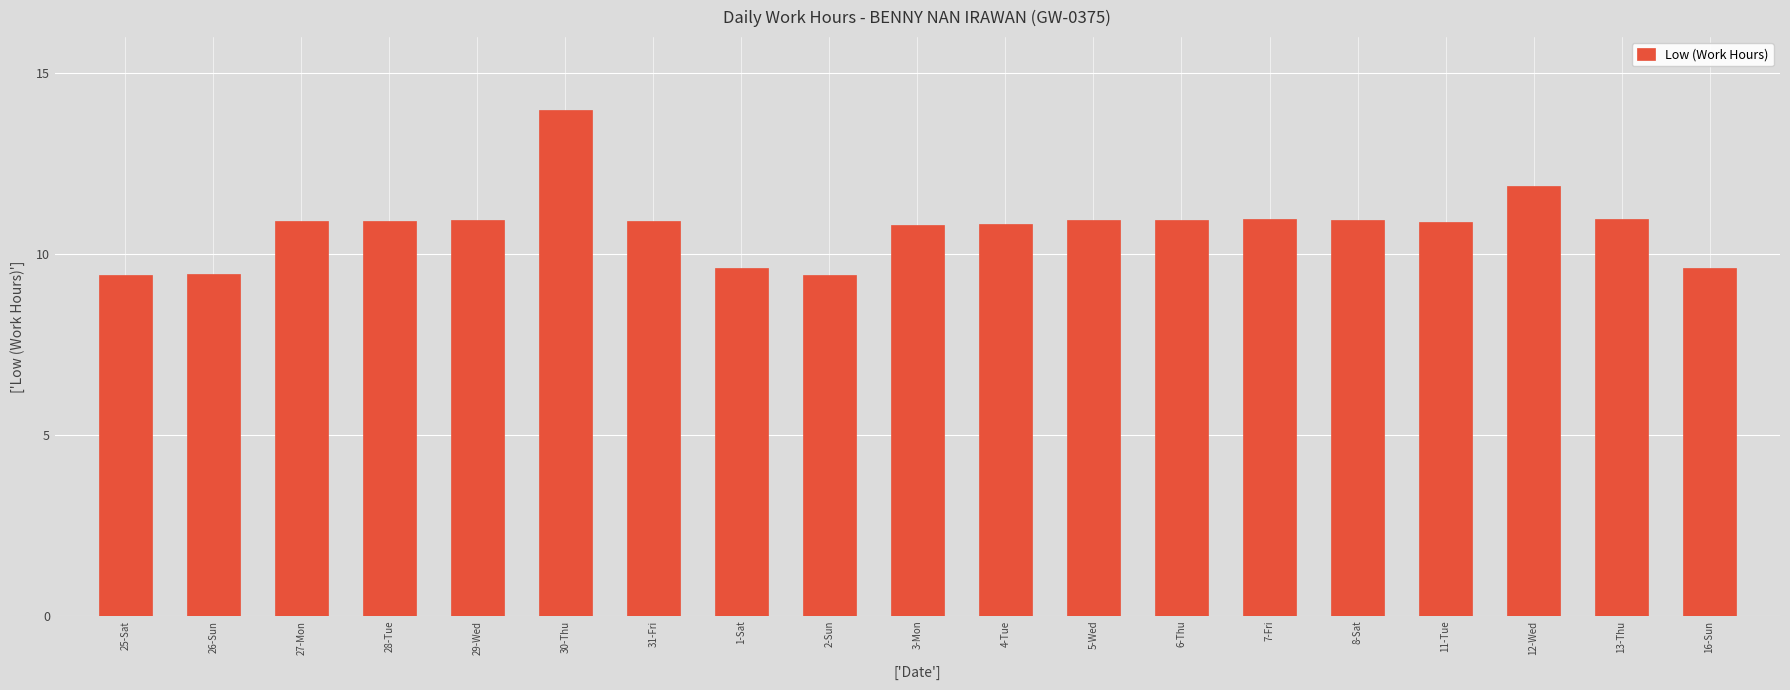

The value at 16-Sun is 2.4. True or false?

False